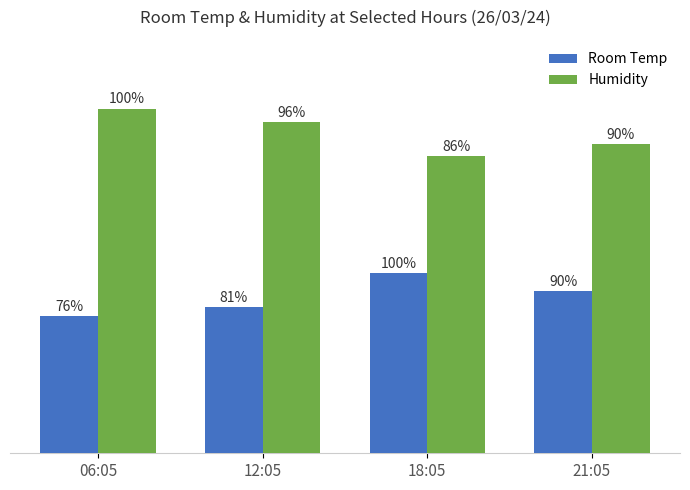

What are all the series names shown in the legend?

Room Temp, Humidity